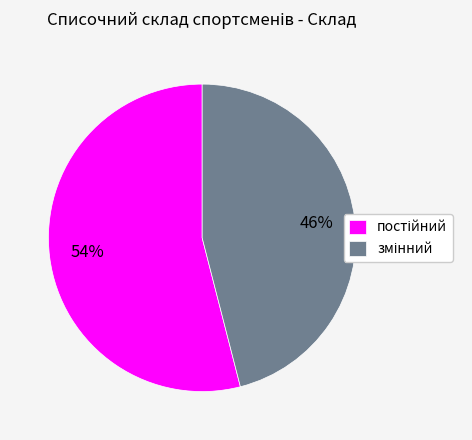

To the nearest percent, what is the difference between the largest and smallest slice percentages?

8%